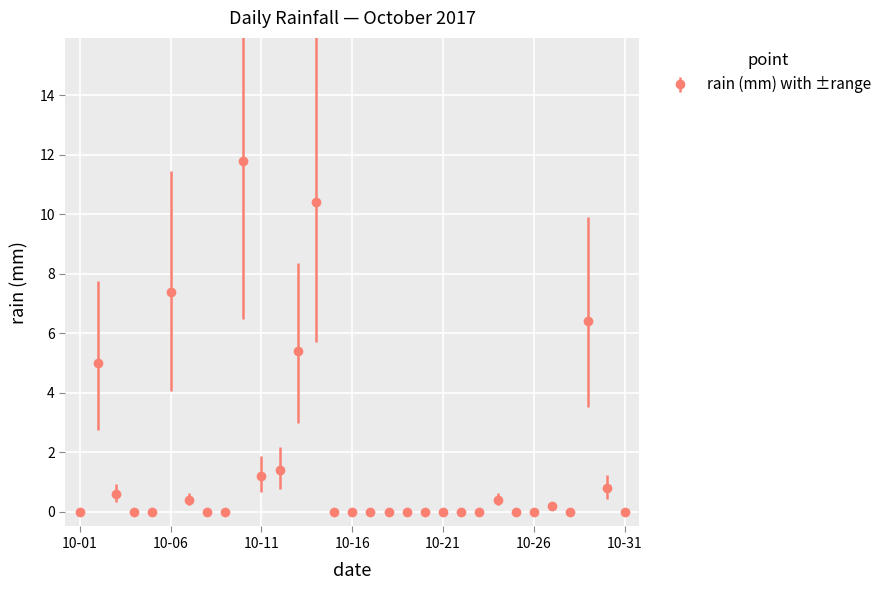

Reading left to right, extract all data points from this chart.

0.0	5.0	0.6	0.0	0.0	7.4	0.4	0.0	0.0	11.8	1.2	1.4	5.4	10.4	0.0	0.0	0.0	0.0	0.0	0.0	0.0	0.0	0.0	0.4	0.0	0.0	0.2	0.0	6.4	0.8	0.0